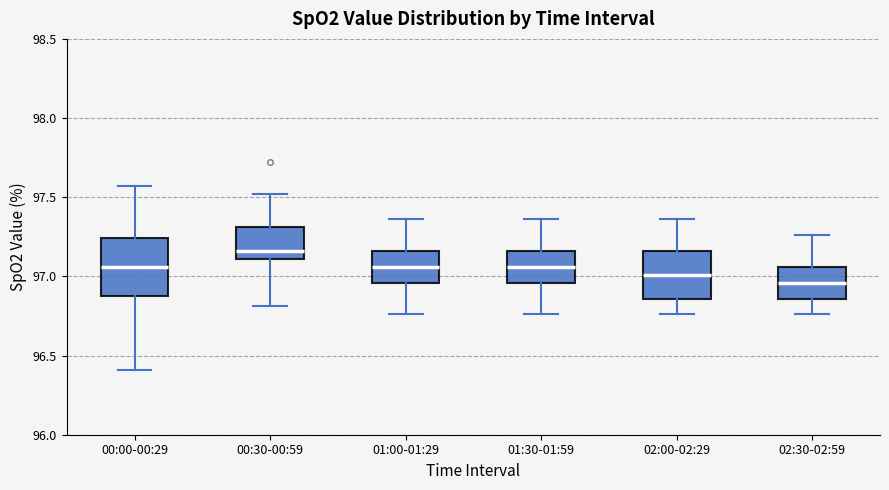

Where does the median line of the box for 00:30-00:59 sit on the y-axis? The values are not printed on the chart, so give them approximately, as read against the axis.

97.15